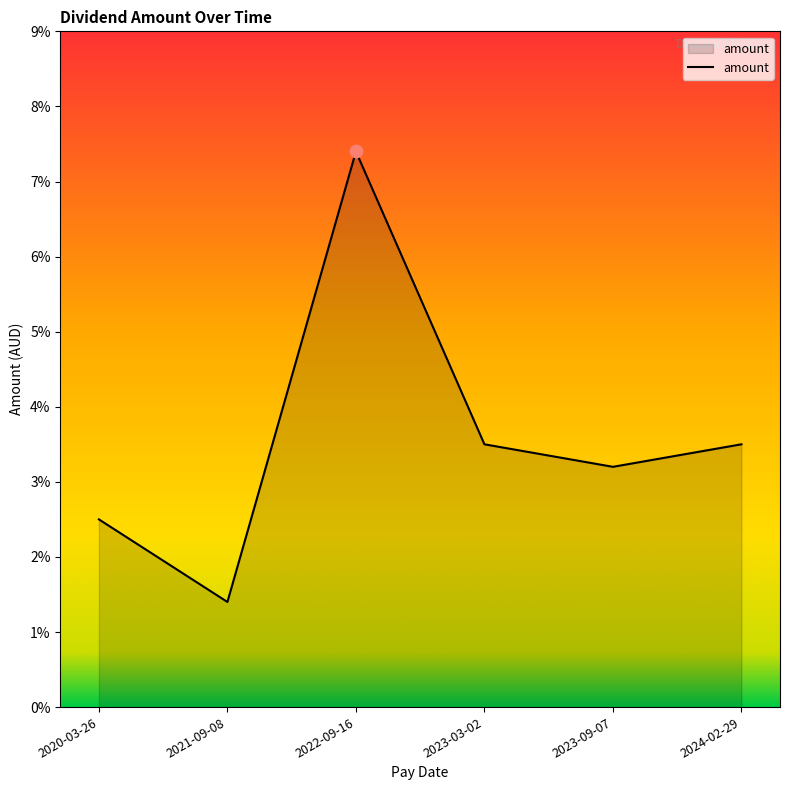

Which has a higher value, 2023-03-02 or 2021-09-08?

2023-03-02